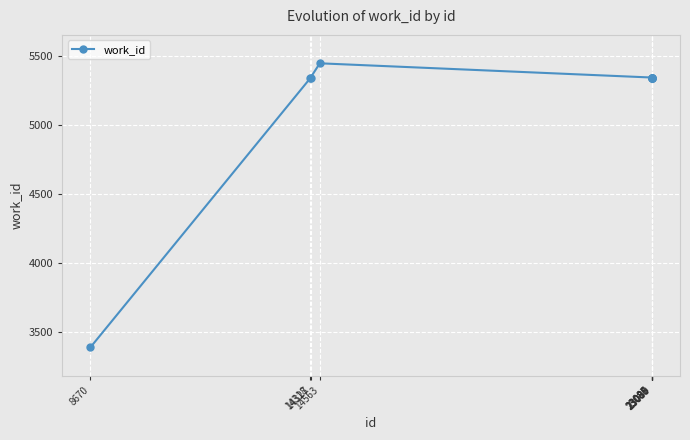

True or false: there are more than 0 points higher than both neighbors.

True